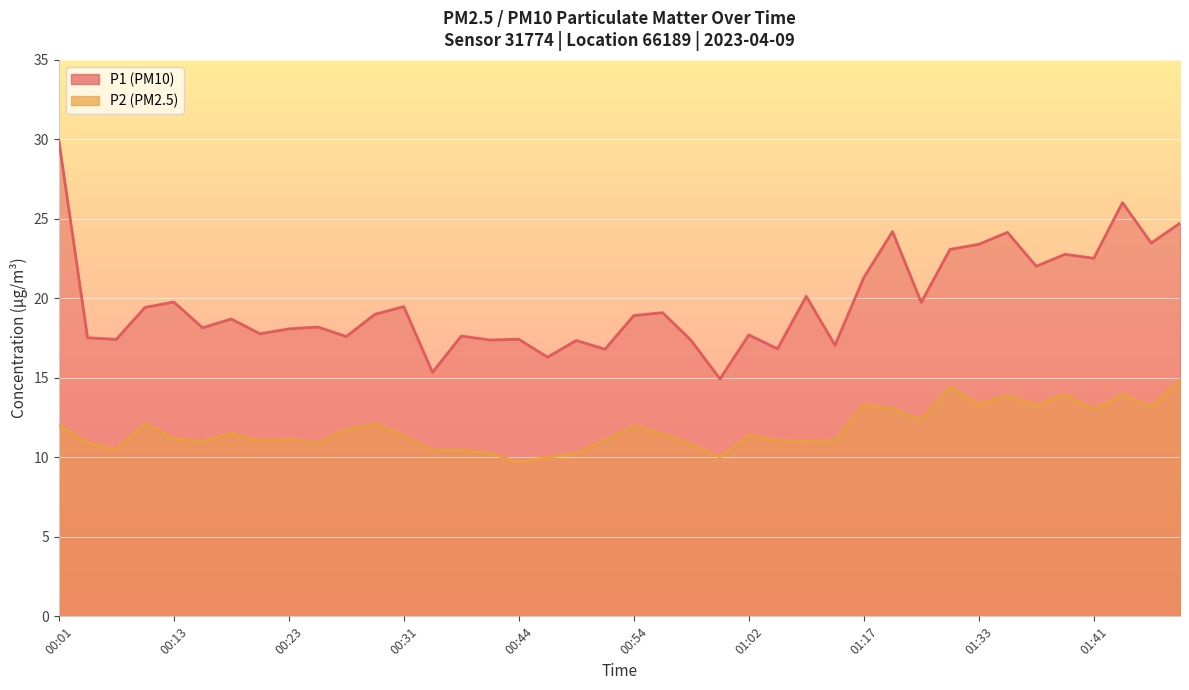

Where does the P1 series first go above 18?

00:01